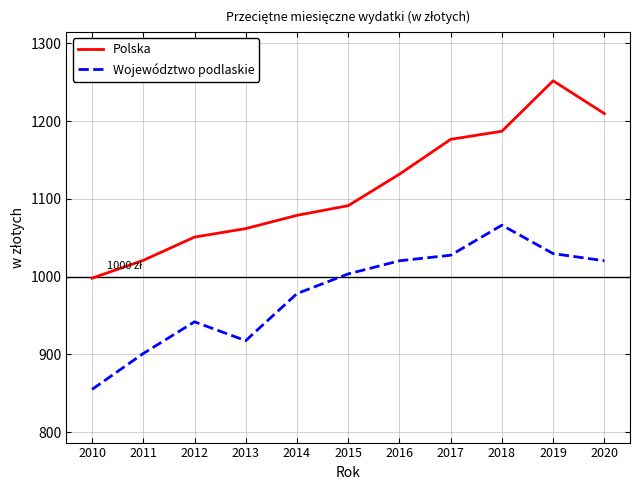

What is the total value across all series at 2017?

2203.9